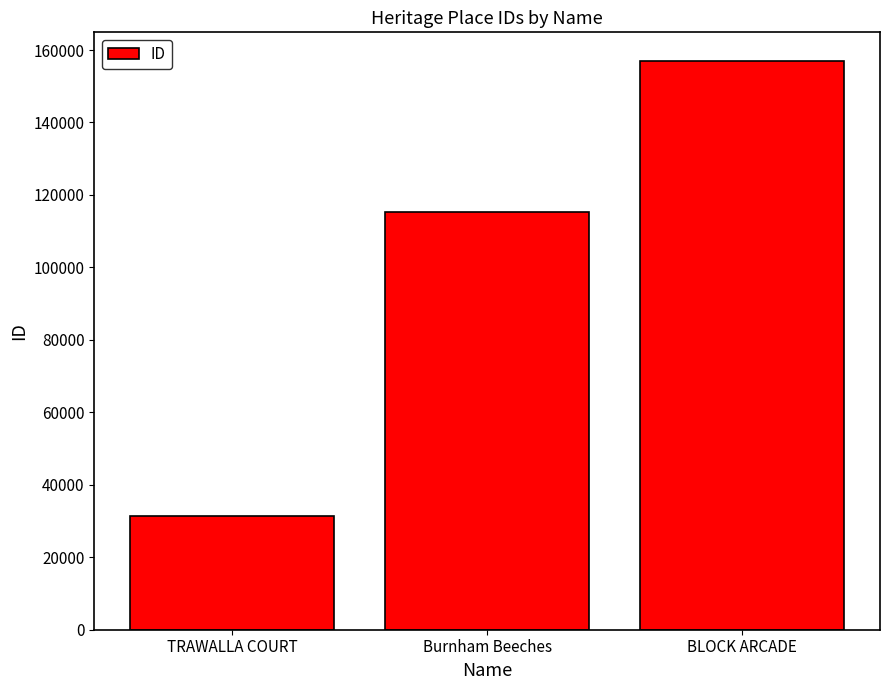

Reading left to right, list all the values displayed in this chart.

TRAWALLA COURT=31385	Burnham Beeches=115180	BLOCK ARCADE=157028